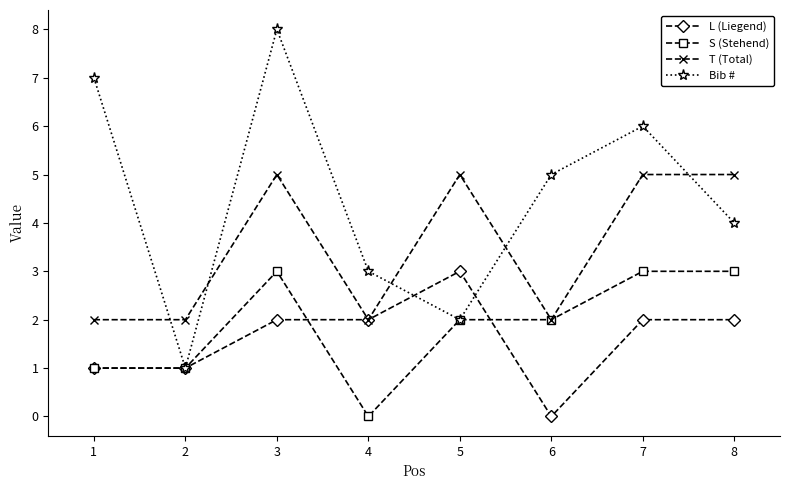

What is the sum of the Bib # values at 7 and 3?

14